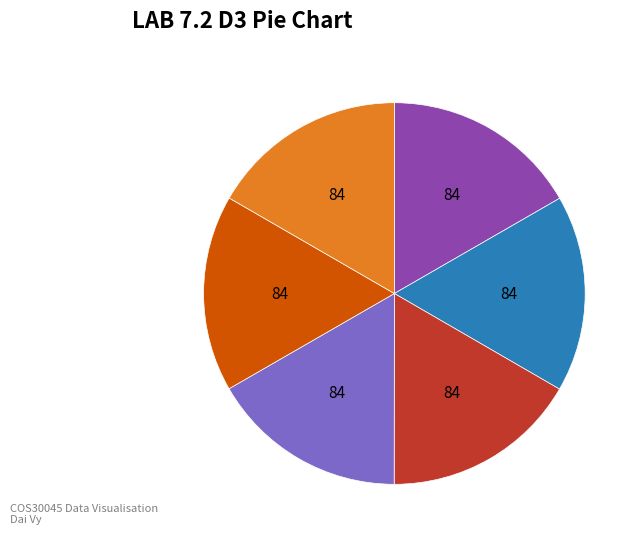

Count the number of slices in the pie.

6